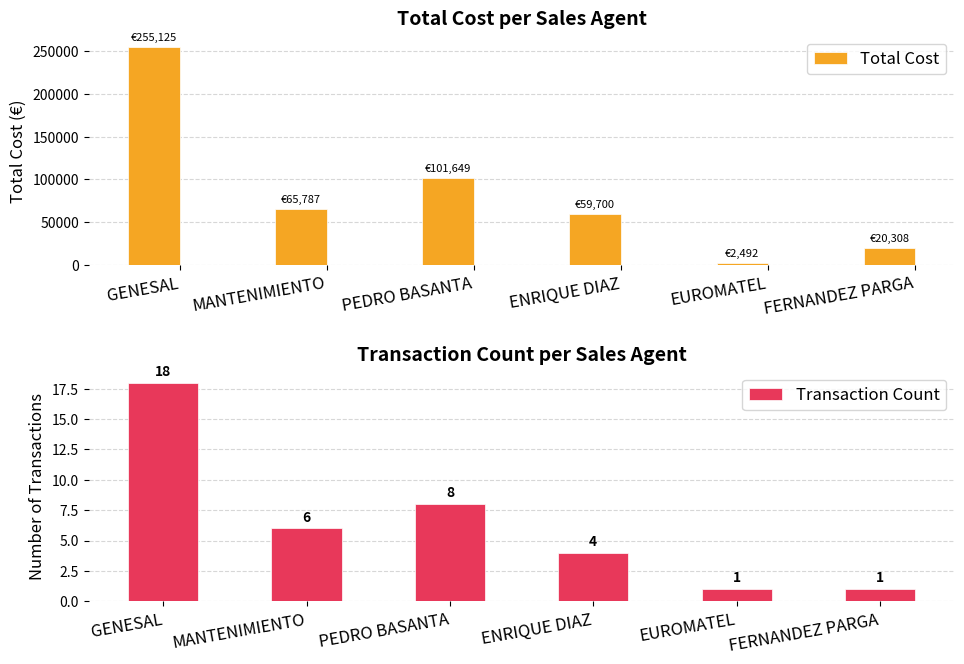

What is the maximum value for Transaction Count?

18